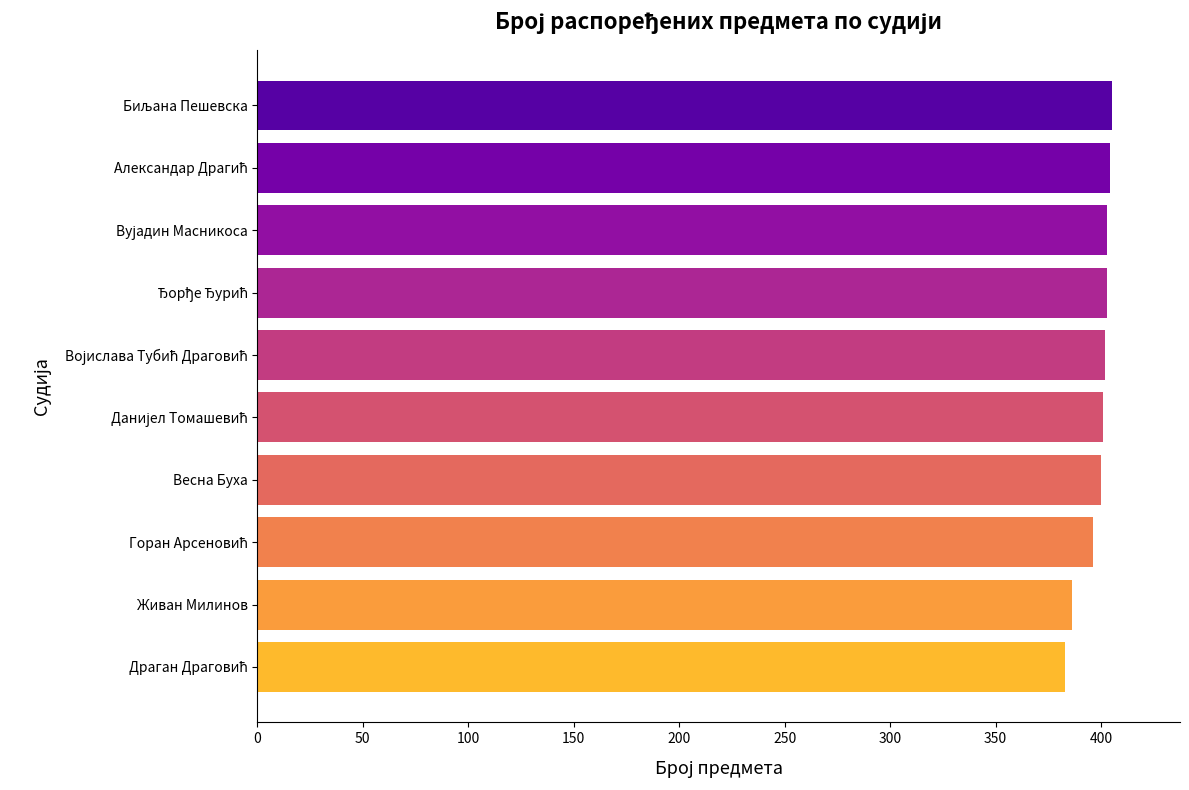

How many values are below 402?

5